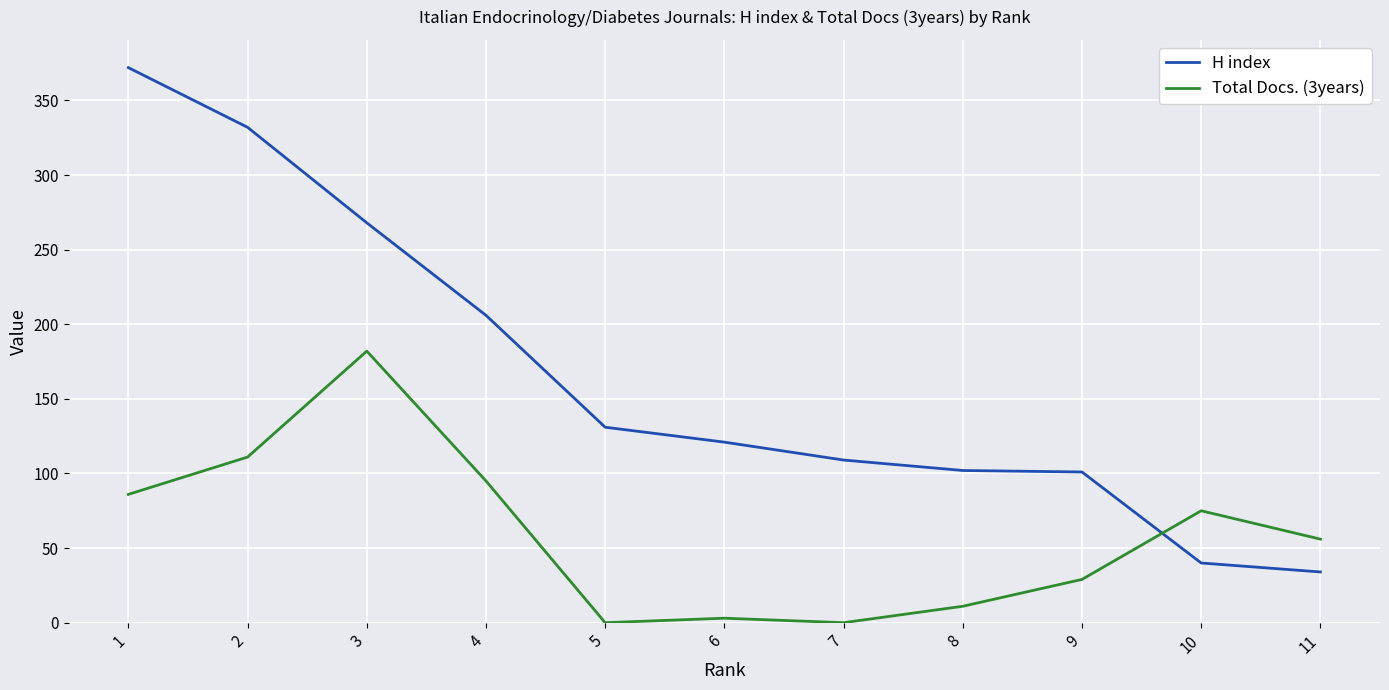

What is the minimum value for H index?

34